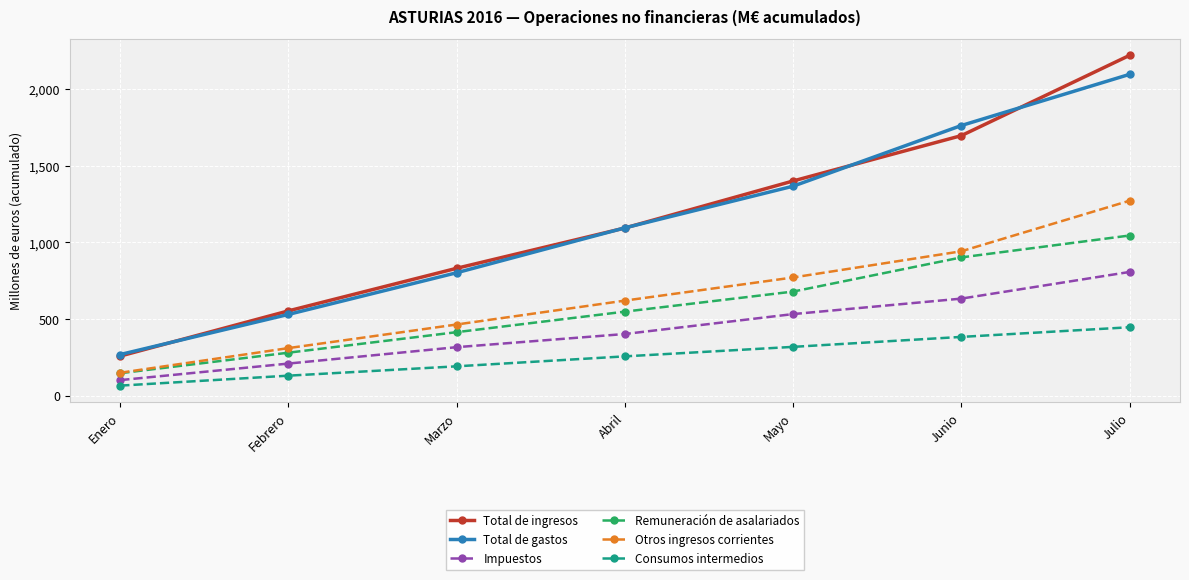

What is the difference between the second highest and minimum values in the Impuestos series?

532